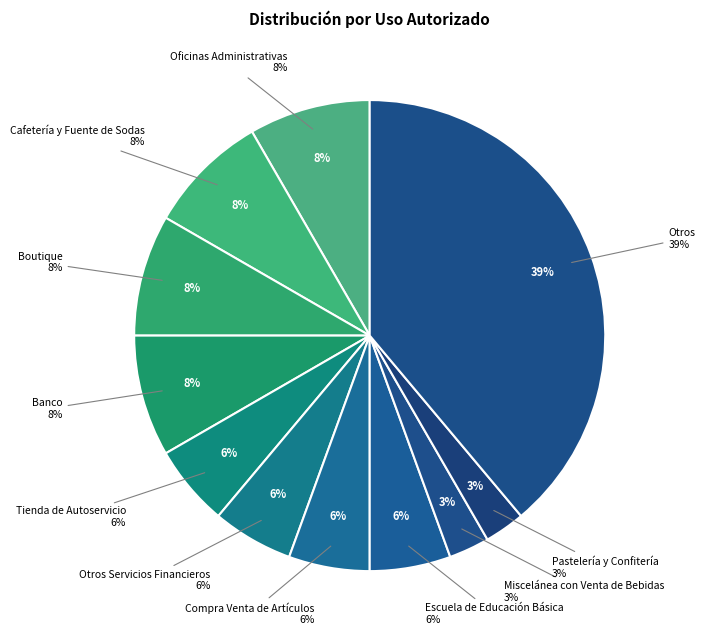

Does any single category account for the majority?

No